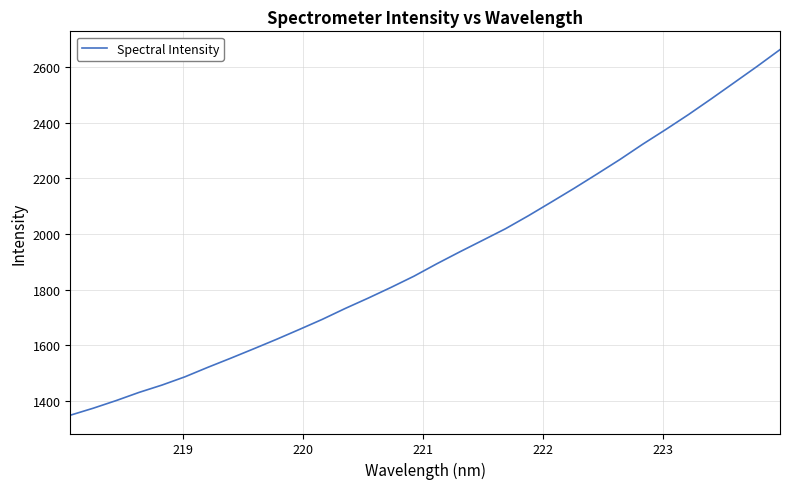

How many categories are shown in the chart?

32